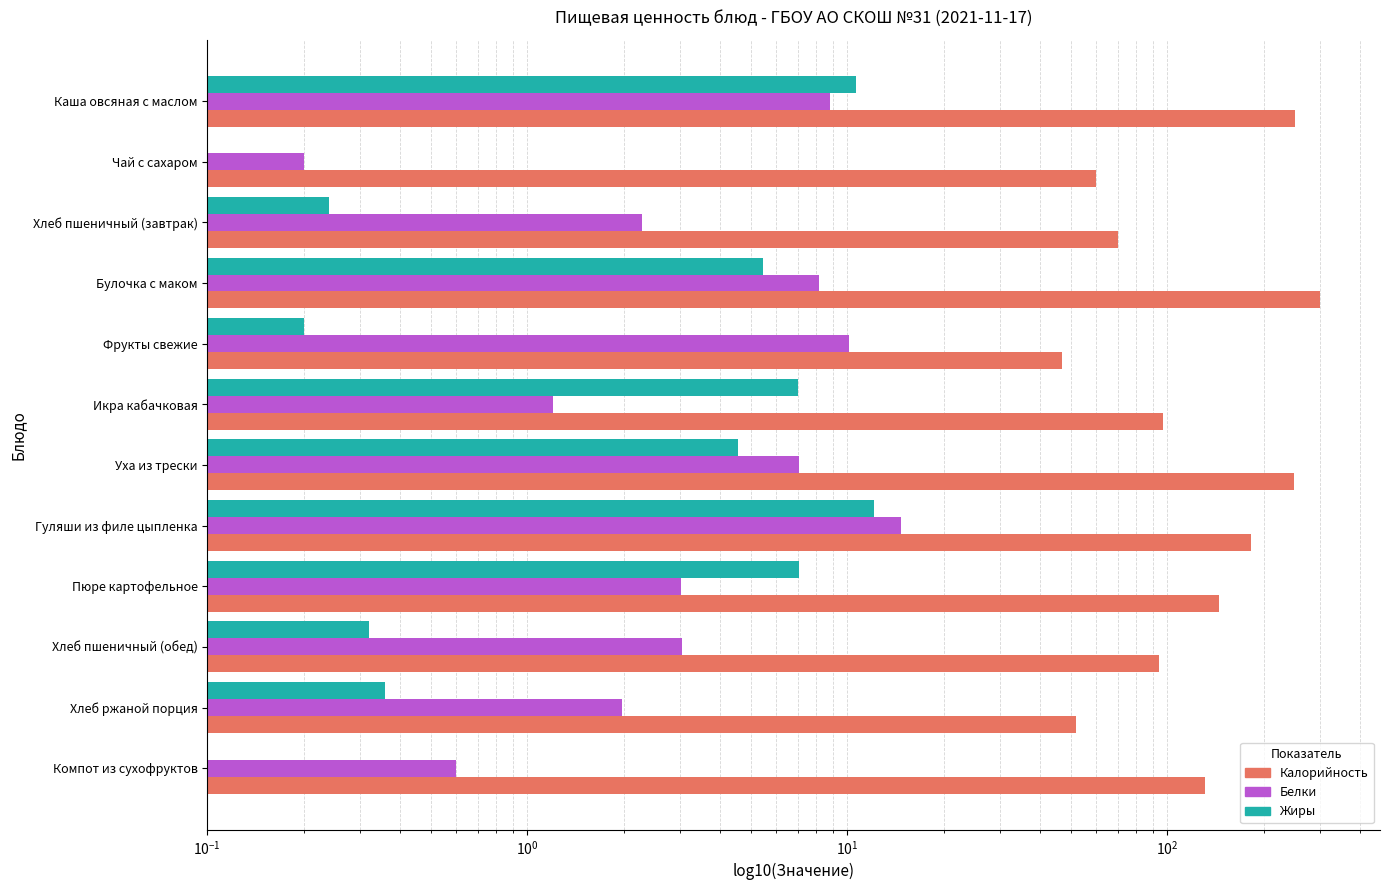

What is the difference between the maximum and minimum values in the Жиры series?

12.1